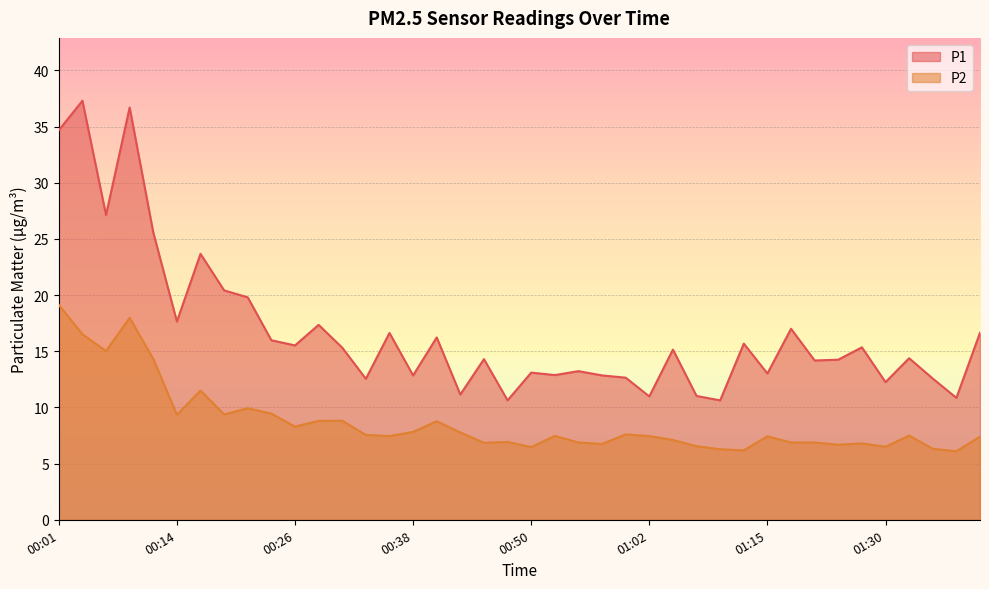

True or false: P1 has more than 0 interior local peaks.

True